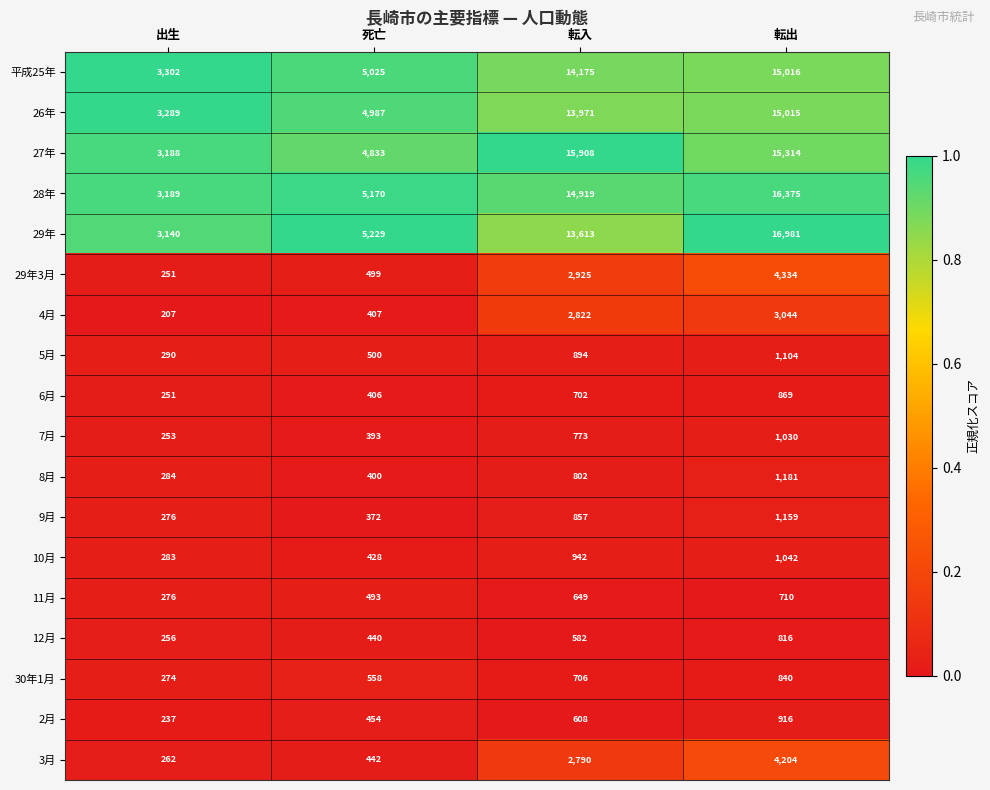

The 26年 series shows 9175 at 転出. True or false?

False